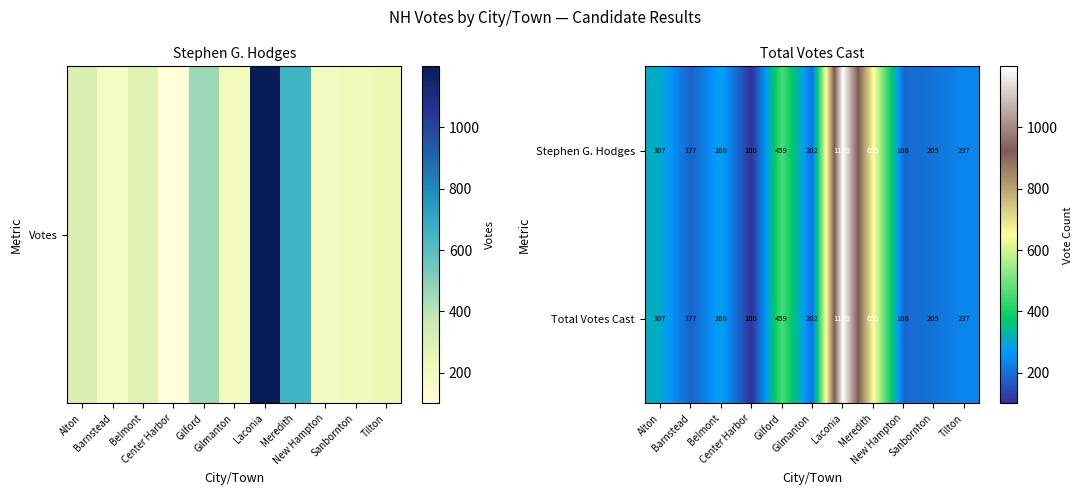

Count the number of data series in this chart.

2